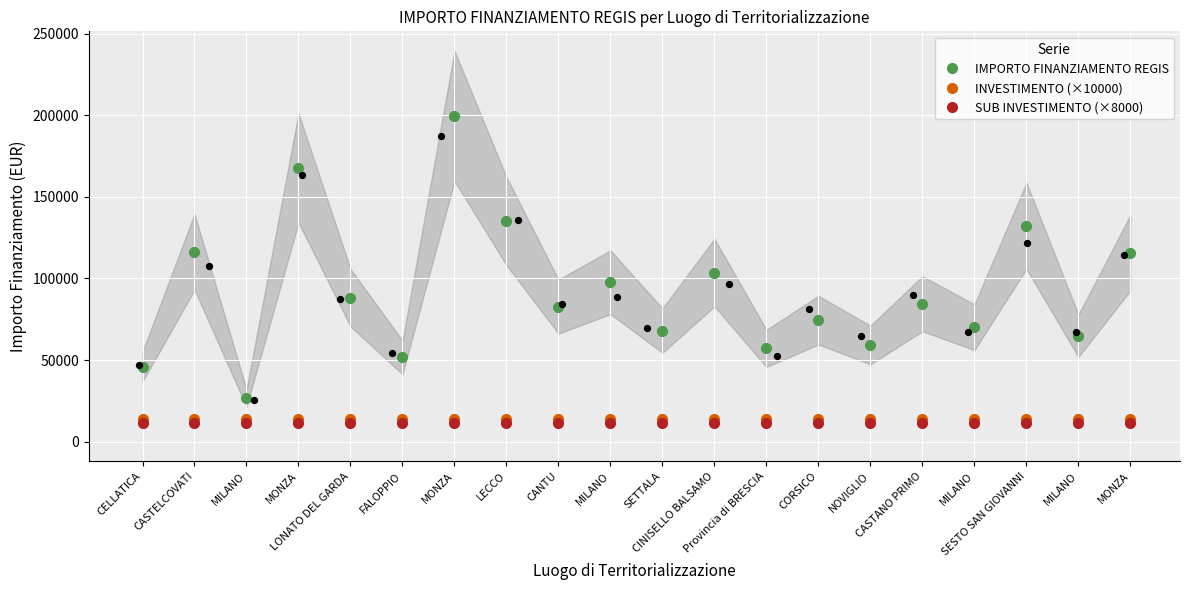

What are all the series names shown in the legend?

IMPORTO FINANZIAMENTO REGIS, INVESTIMENTO (×10000), SUB INVESTIMENTO (×8000)